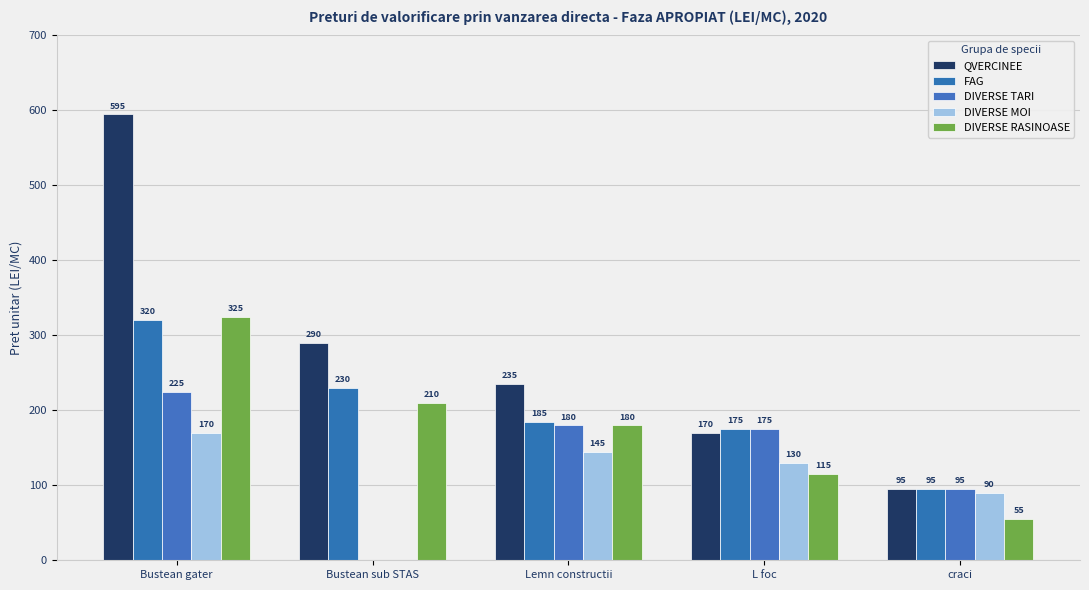

Between L foc and Bustean sub STAS, which is larger?

Bustean sub STAS